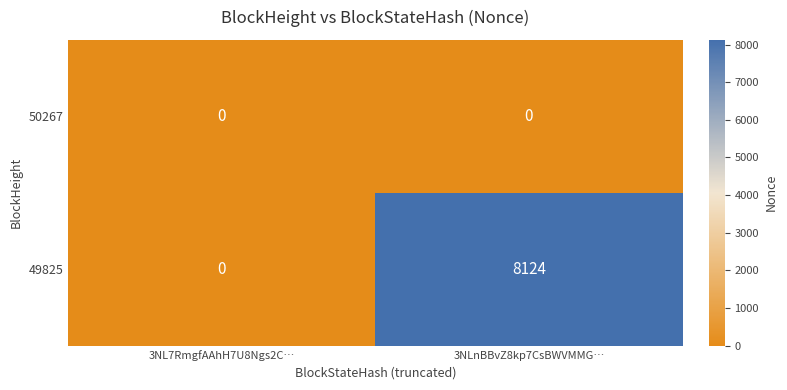

Rank the series by their maximum value, from lowest to highest.

50267, 49825